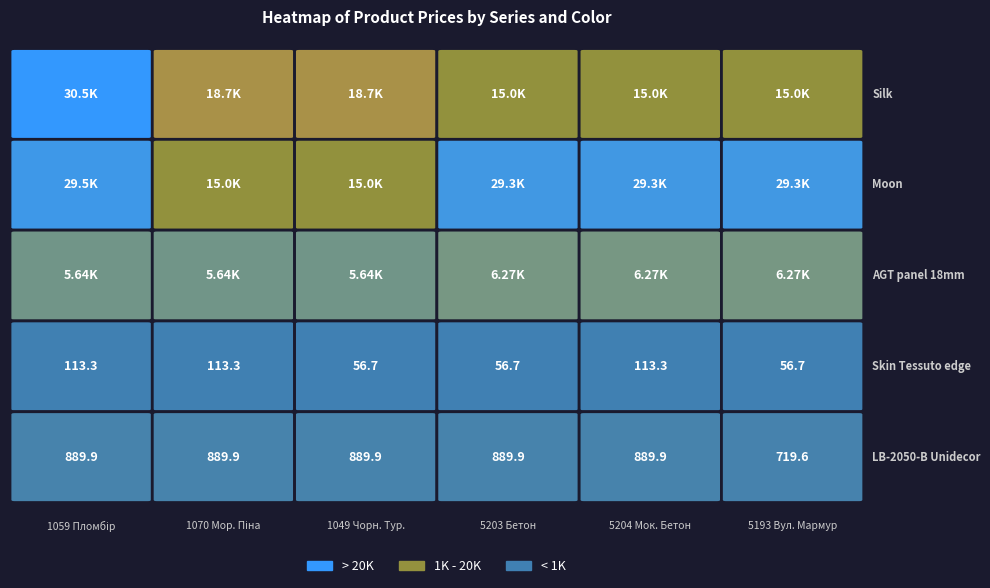

Which has a higher value, 5193 - Вулканічний Мармур or 5203 - Бетон?

5193 - Вулканічний Мармур